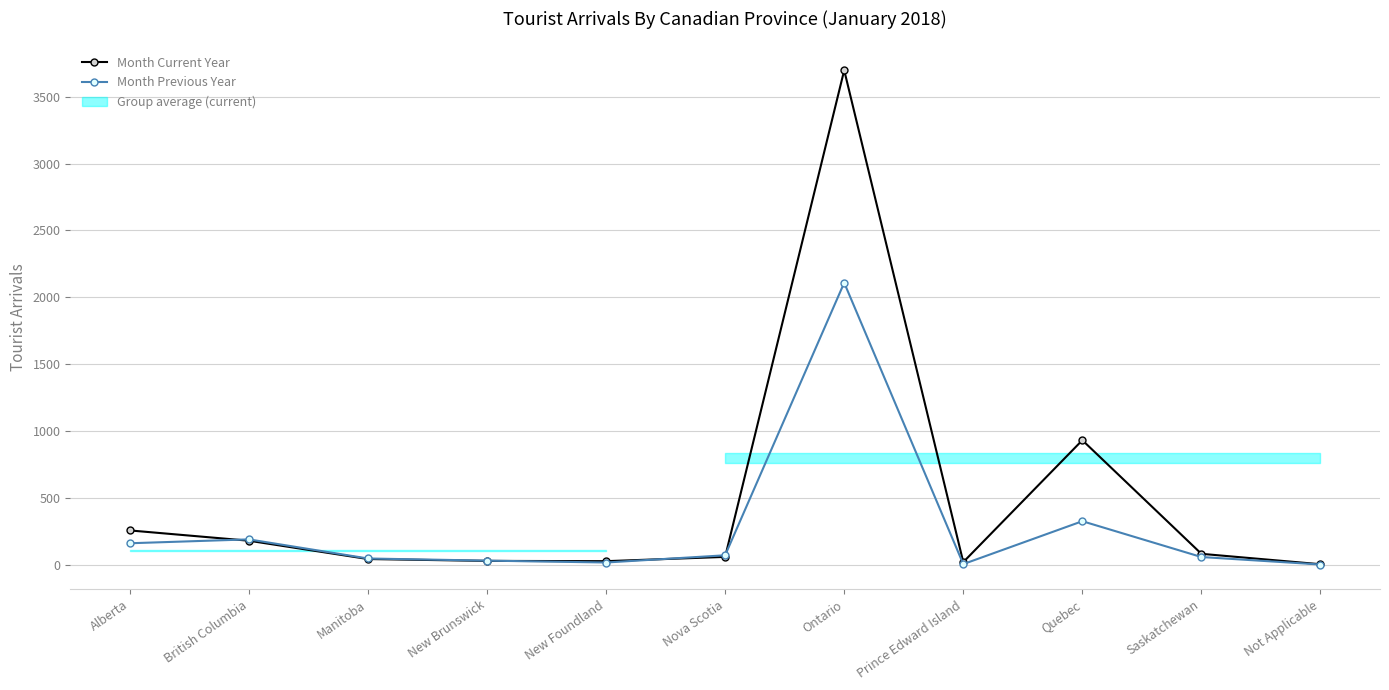

How many series are shown in this chart?

2